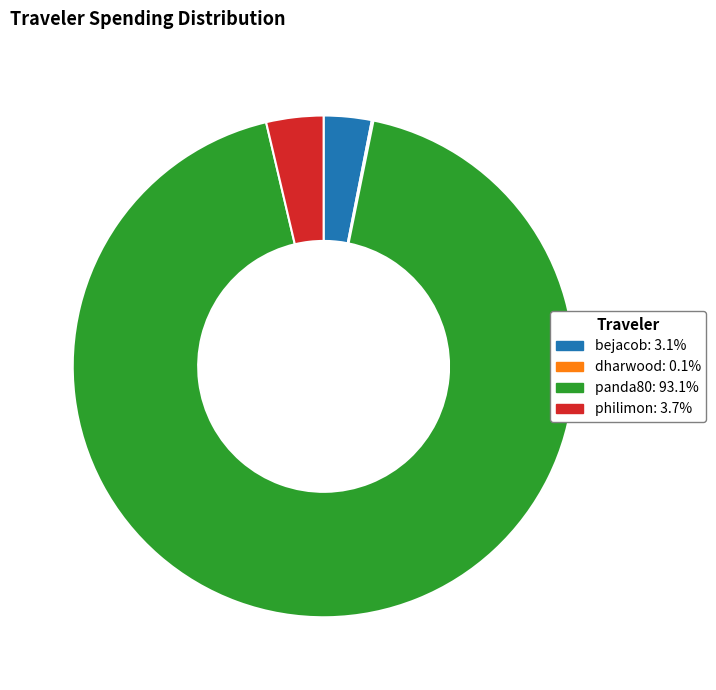

Is philimon: 3.7% the majority of the pie?

No